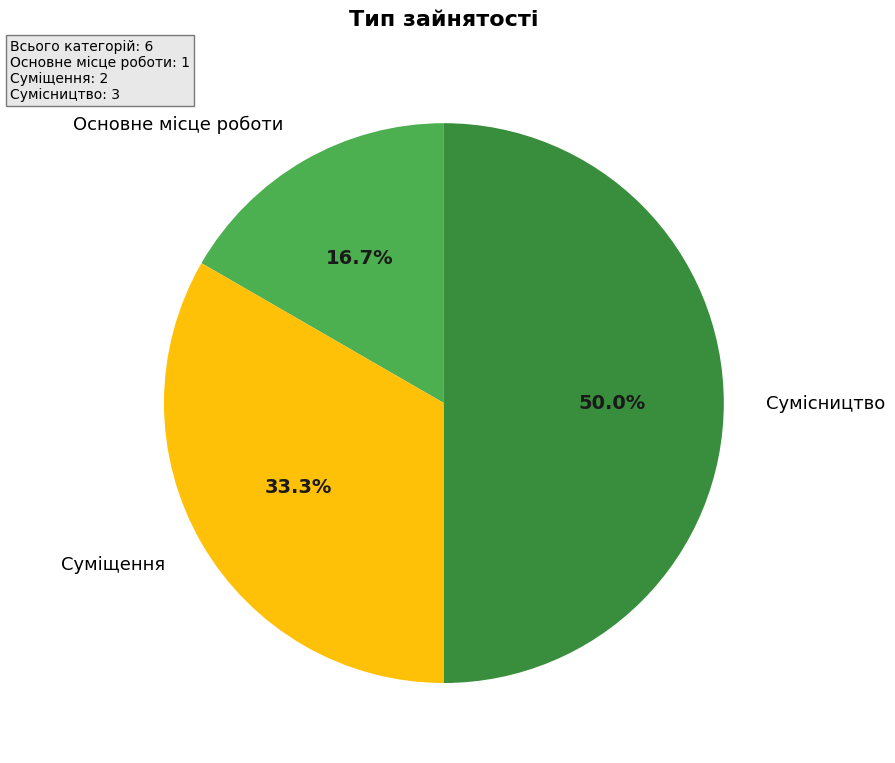

Count the number of slices in the pie.

3